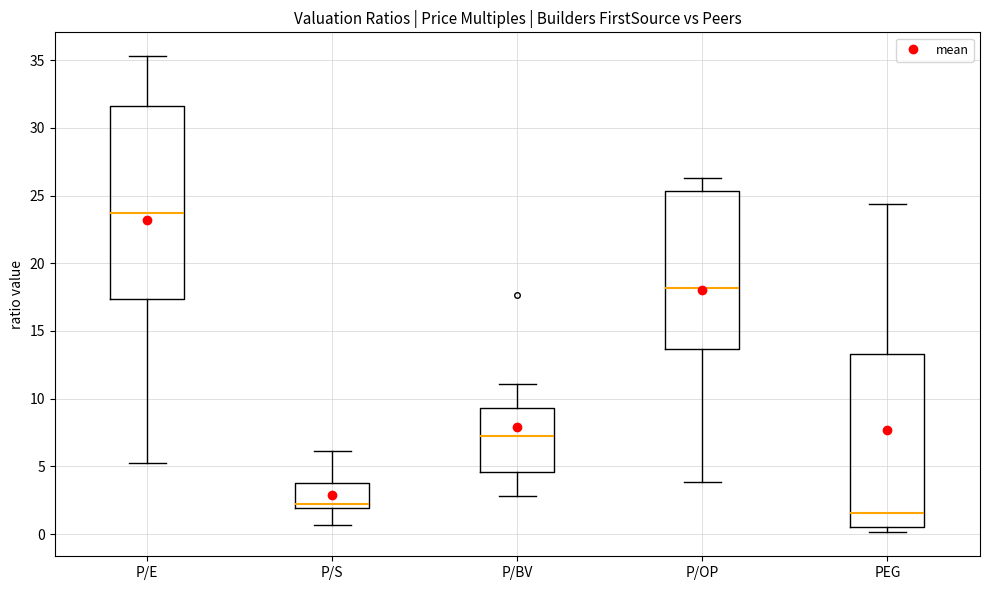

Which box is the tallest, from its lower edge to its upper edge?

P/E